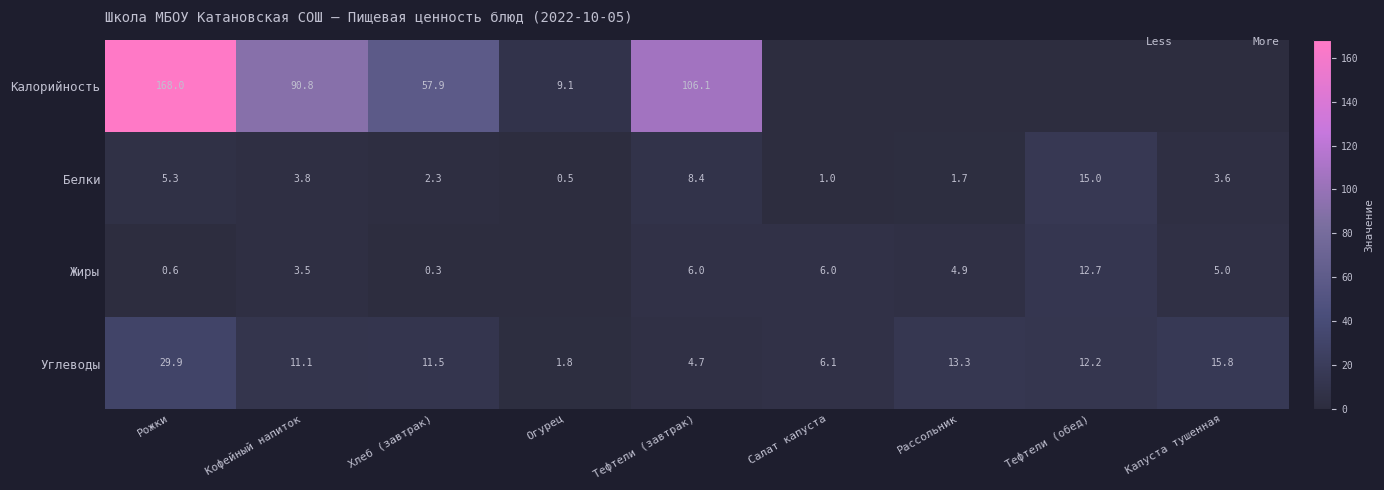

What is the difference between the highest and lowest values at Рожки?

167.4